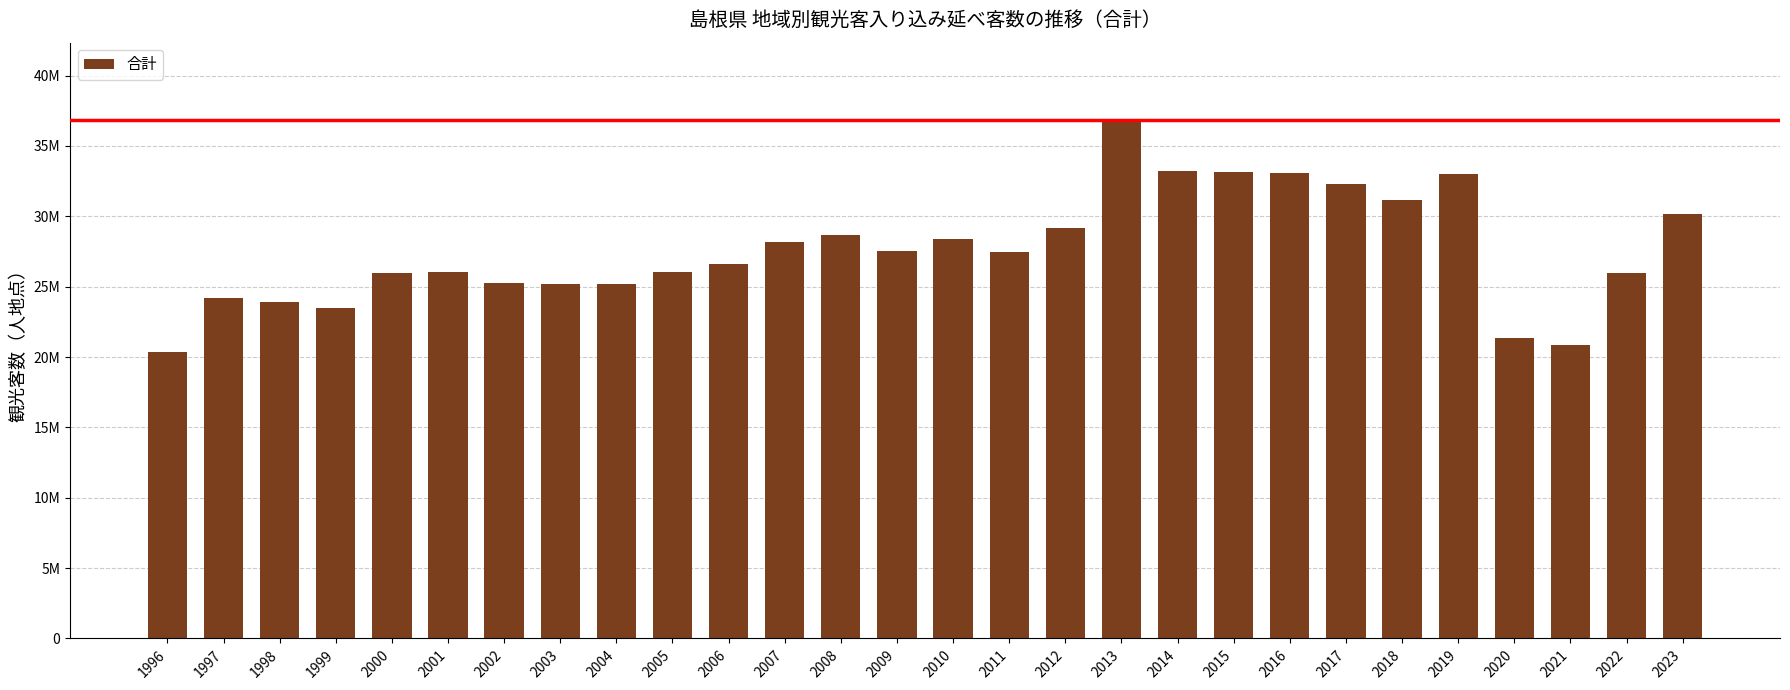

Rank the categories by value from highest to lowest.

2013, 2014, 2015, 2016, 2019, 2017, 2018, 2023, 2012, 2008, 2010, 2007, 2009, 2011, 2006, 2005, 2001, 2000, 2022, 2002, 2004, 2003, 1997, 1998, 1999, 2020, 2021, 1996